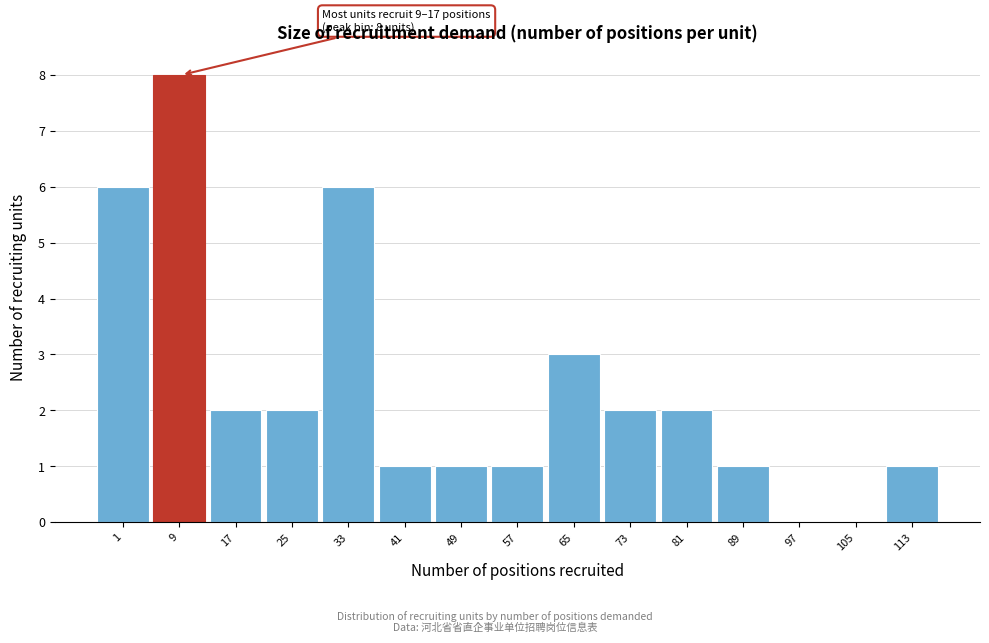

Reading right to left, transcribe all the data shown in this chart.

113=1	105=0	97=0	89=1	81=2	73=2	65=3	57=1	49=1	41=1	33=6	25=2	17=2	9=8	1=6